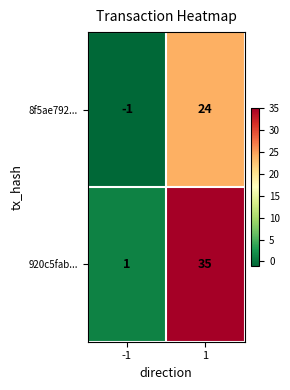

The 8f5ae792... series shows 24 at 1. True or false?

True